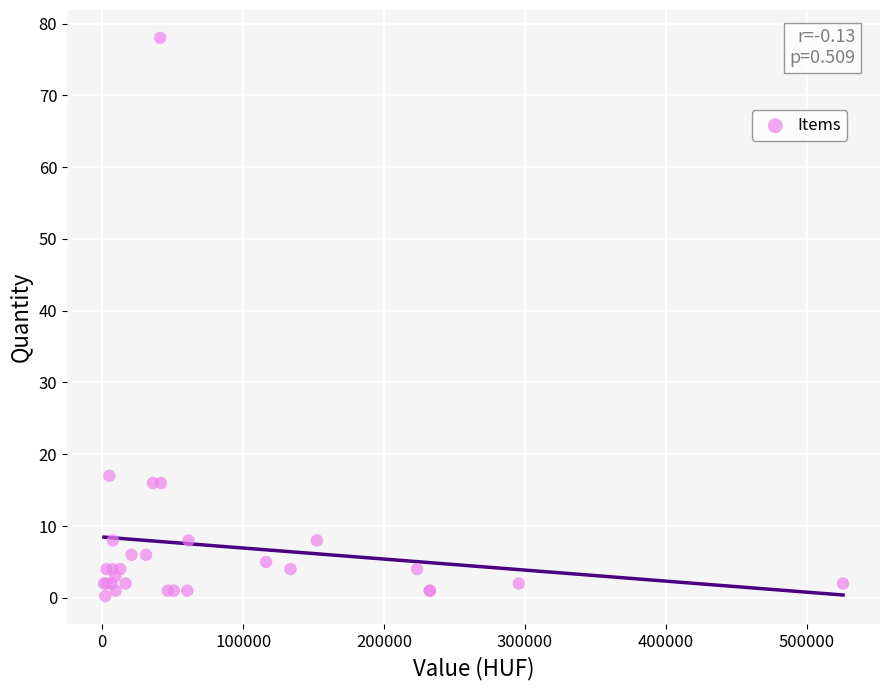

What Y value in the scatter plot is closest to 39?

17.0